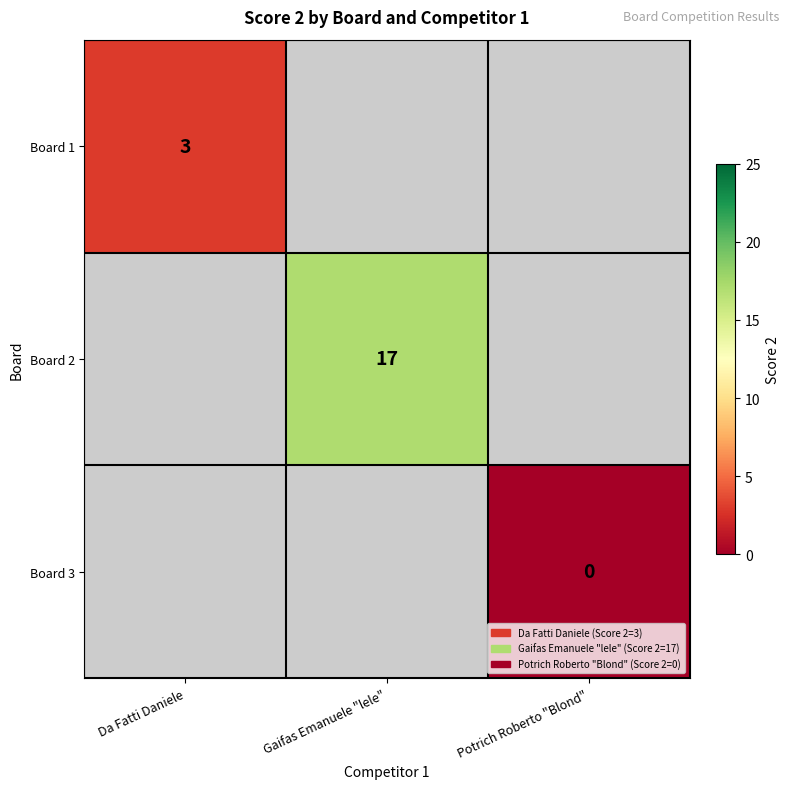

The Board 2 series shows 29 at Gaifas Emanuele "lele". True or false?

False